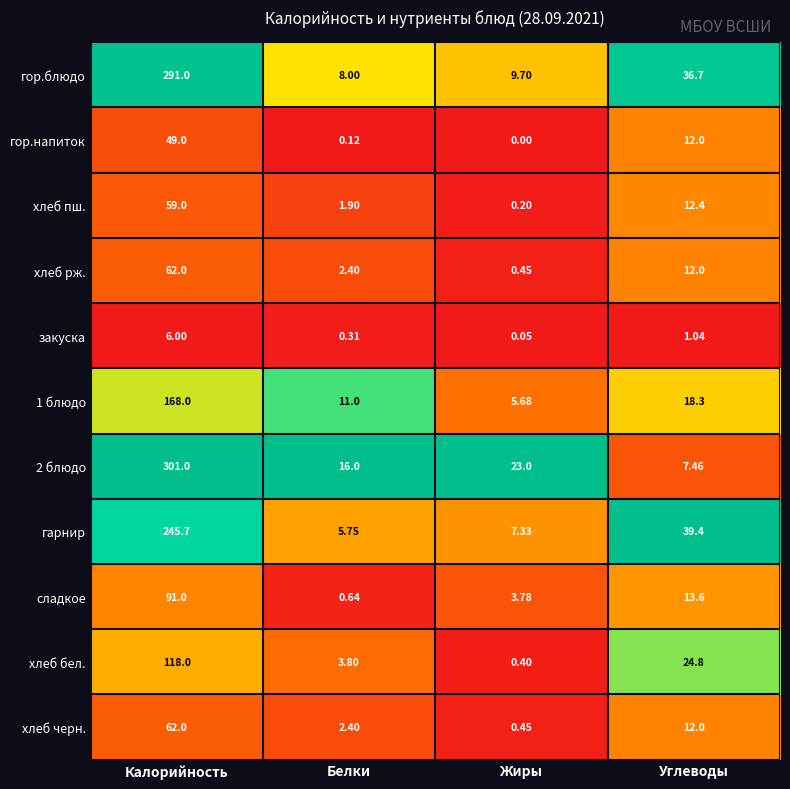

At which label is сладкое closest to 45?

Углеводы